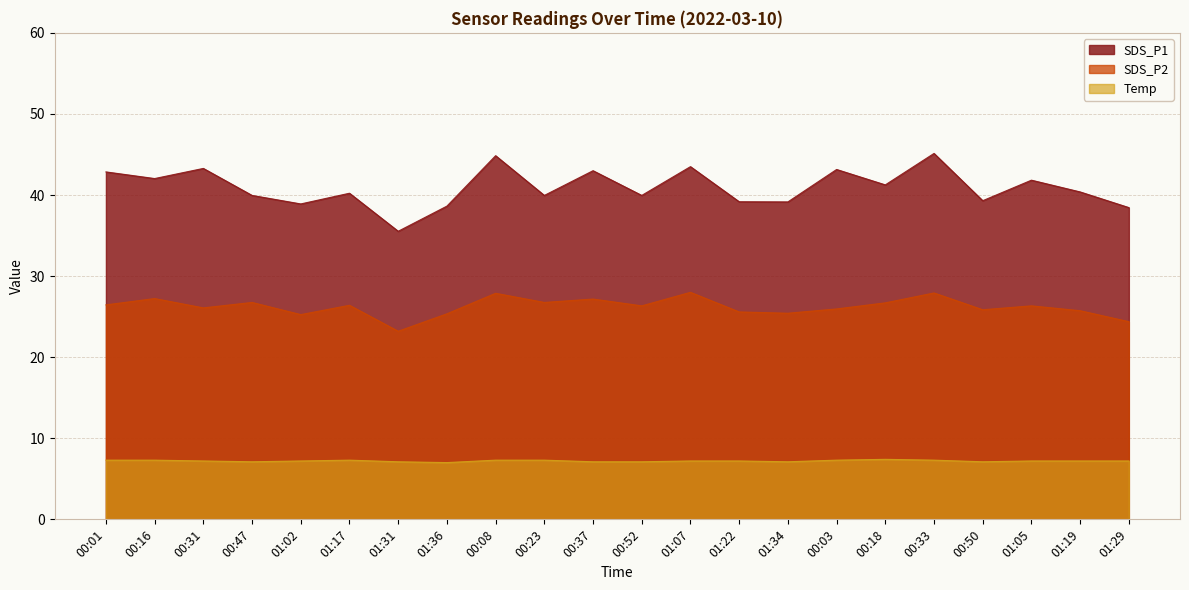

Rank the categories by SDS_P2 value from lowest to highest.

01:31, 01:29, 01:02, 01:36, 01:34, 01:22, 01:19, 00:50, 00:03, 00:31, 00:52, 01:05, 01:17, 00:01, 00:18, 00:47, 00:23, 00:37, 00:16, 00:08, 00:33, 01:07